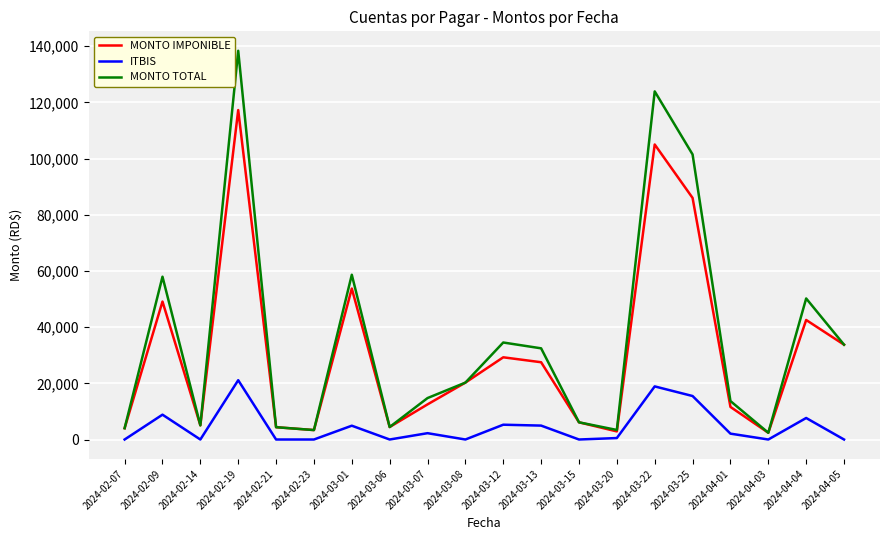

What is the greatest value displayed?

138355.0